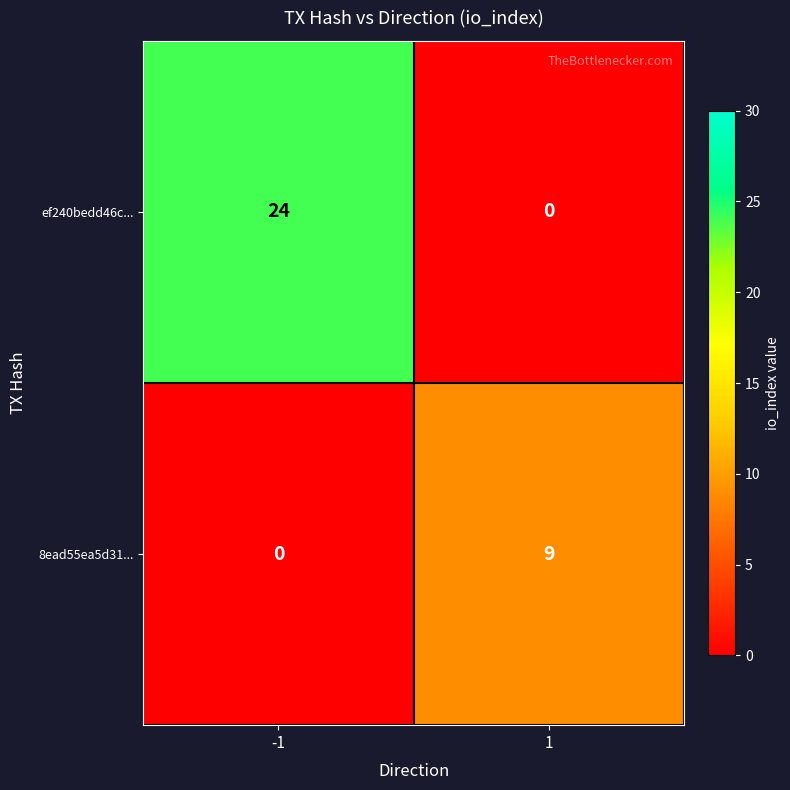

The 8ead55ea5d31... series shows 9 at 1. True or false?

True